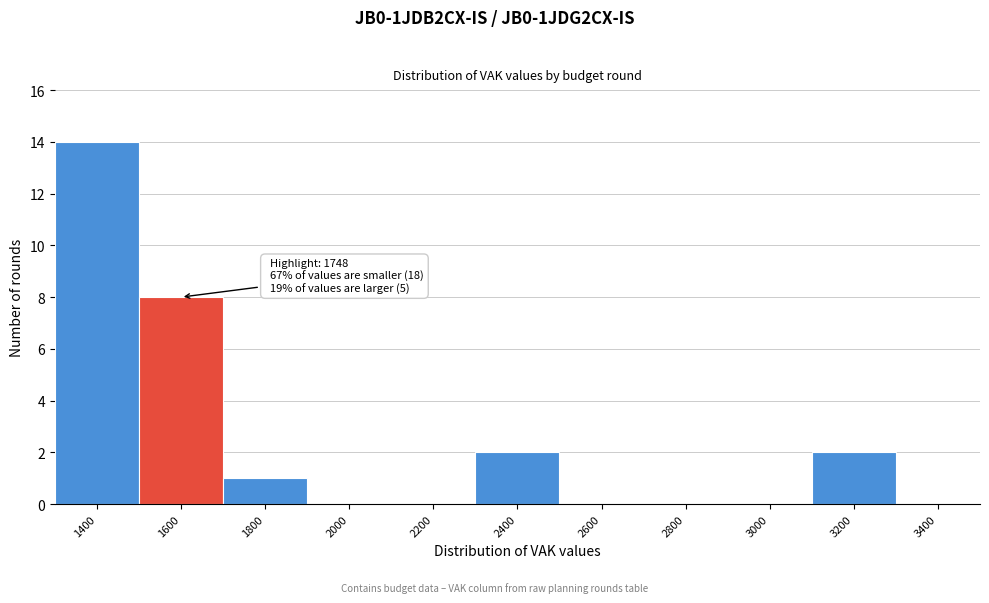

Reading right to left, what are all the values shown in this chart?

3400=0	3200=2	3000=0	2800=0	2600=0	2400=2	2200=0	2000=0	1800=1	1600=8	1400=14